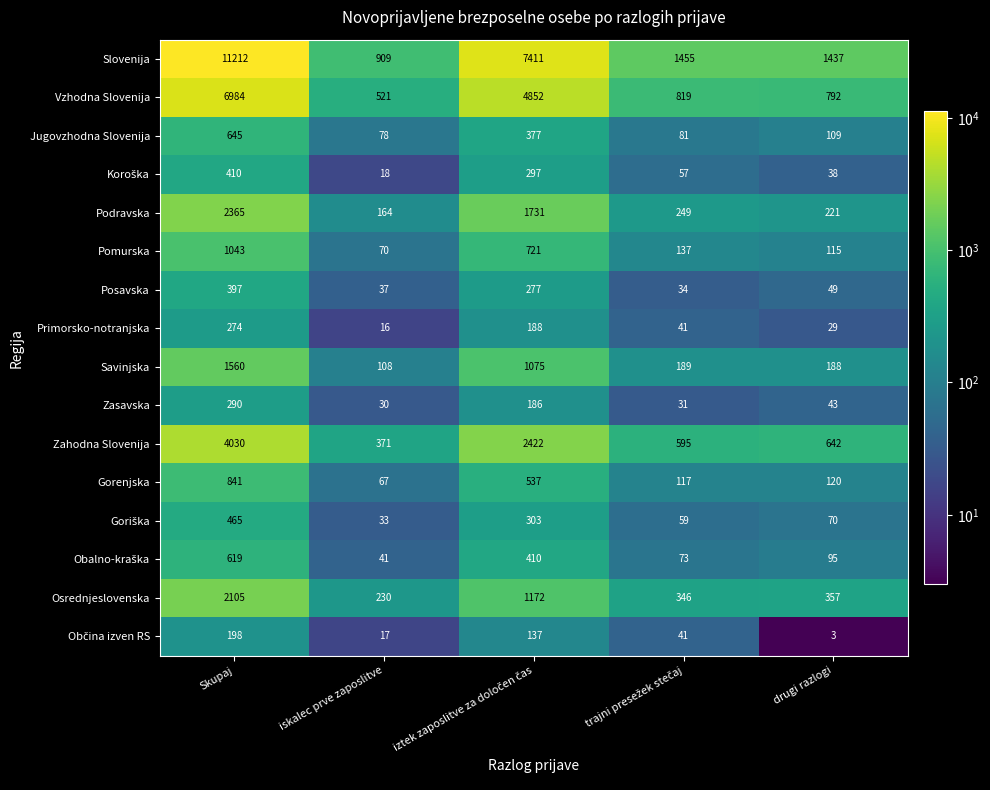

What is the sum of all Zahodna Slovenija values?

8060